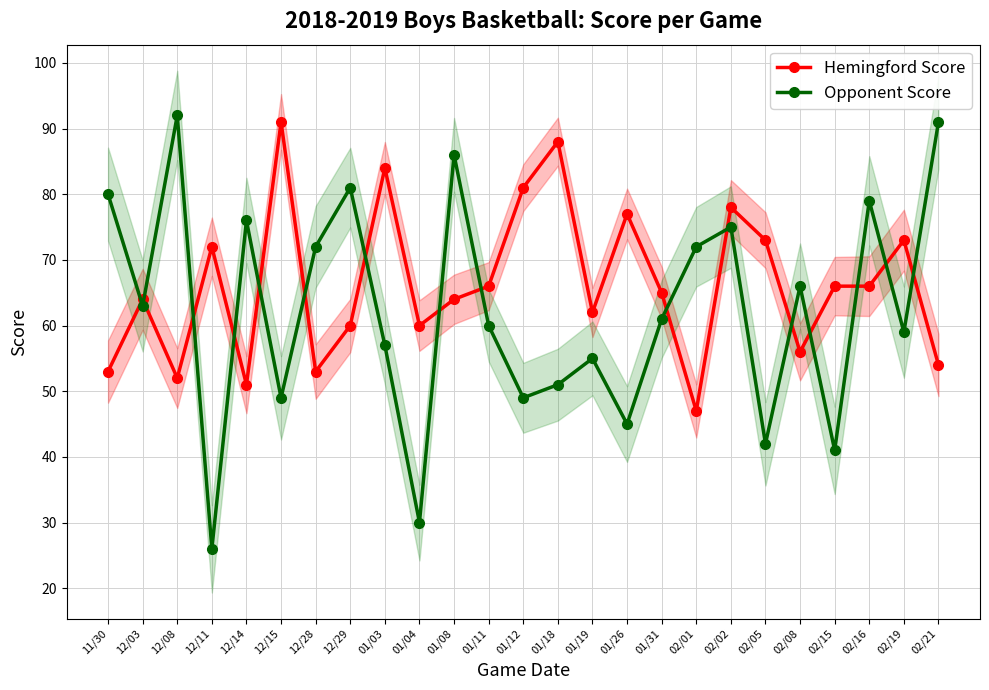

Between 12/15 and 02/15, which series saw the biggest shift?

Hemingford Score